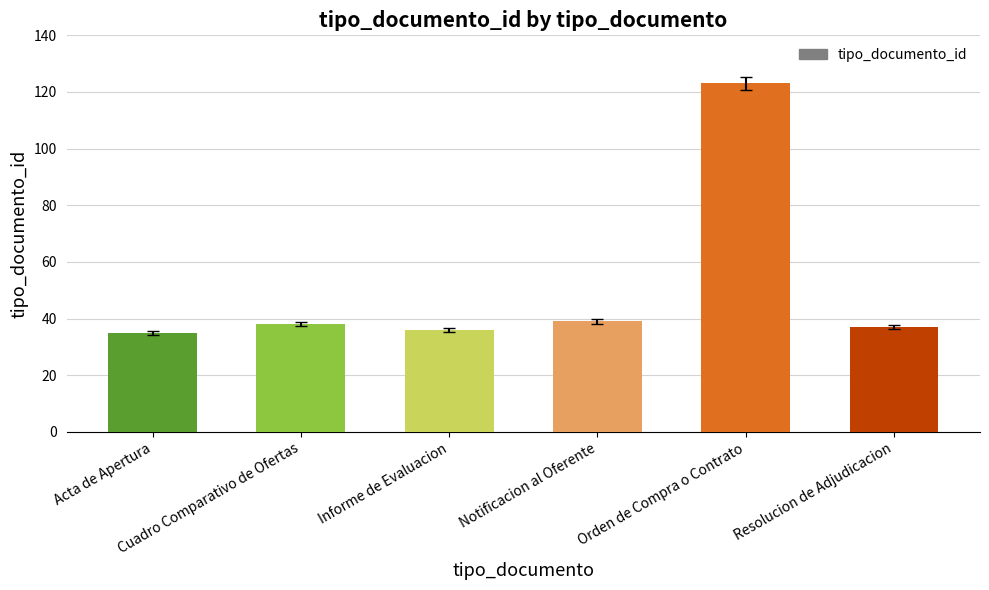

Read the value at Resolucion de Adjudicacion, to the nearest 5.

35